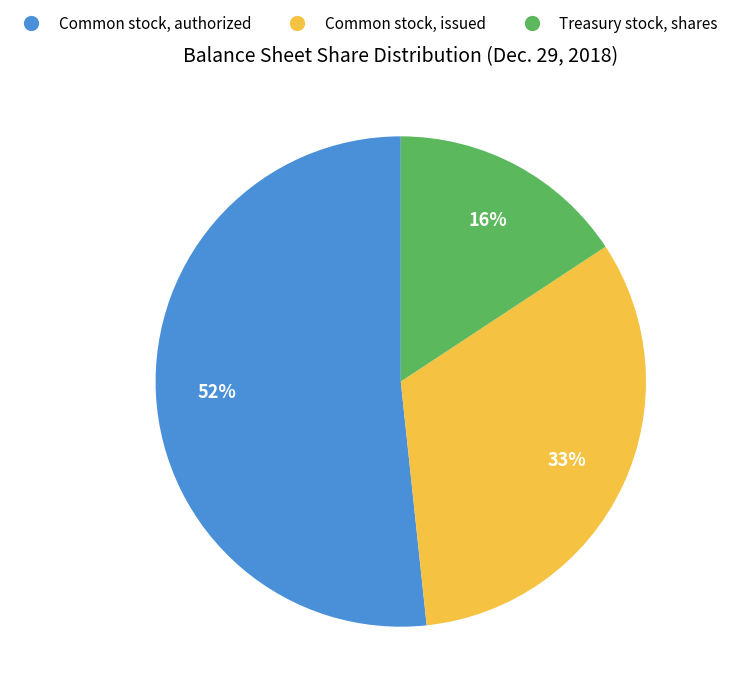

To the nearest percent, what percentage of the pie is Treasury stock, shares?

16%